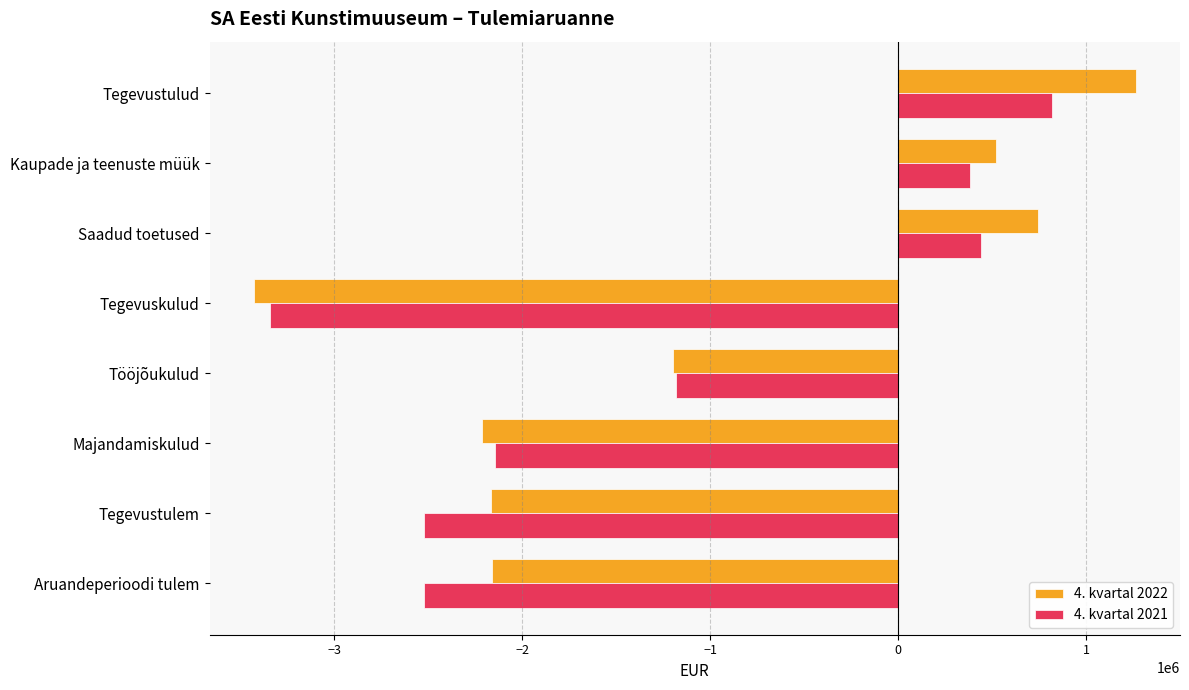

Which category has the lowest value in the 4. kvartal 2021 series?

Tegevuskulud